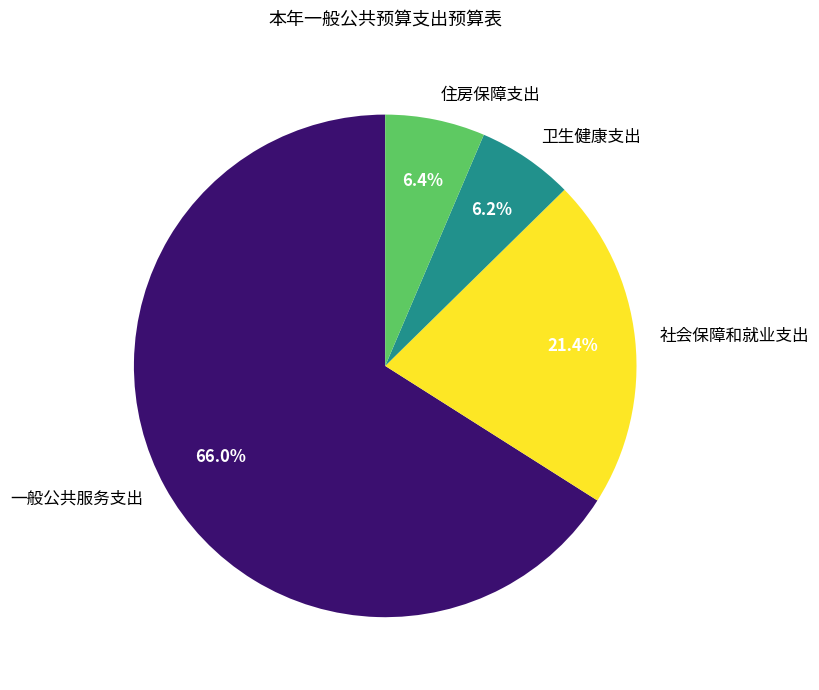

Which slice is the largest?

一般公共服务支出